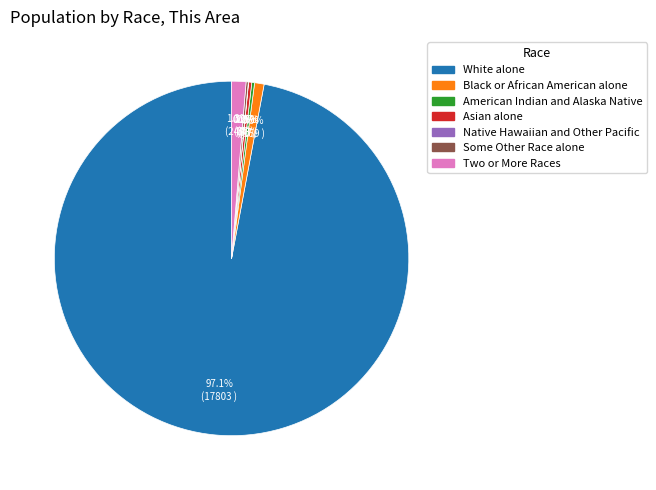

Combined, what portion of the pie is Asian alone and Black or African American alone?

1.2%